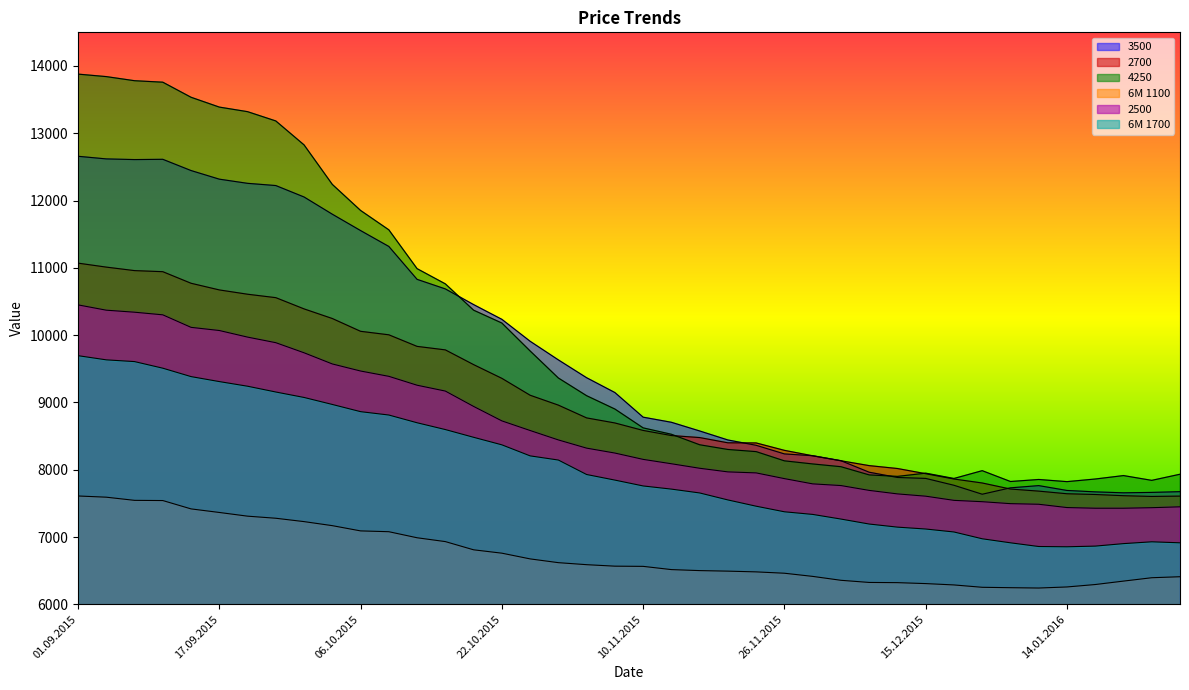

Which series has the largest total across all categories?

4250